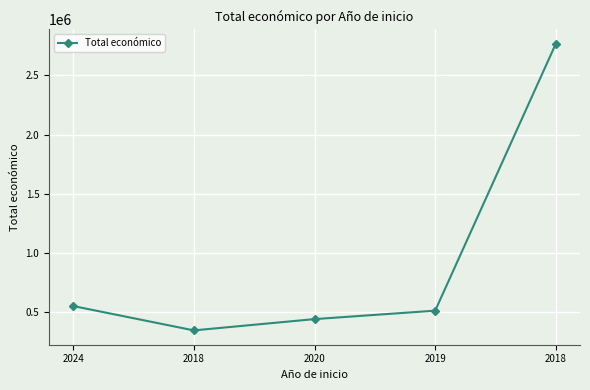

What is the change in value from 2020 to 2019?

+71453